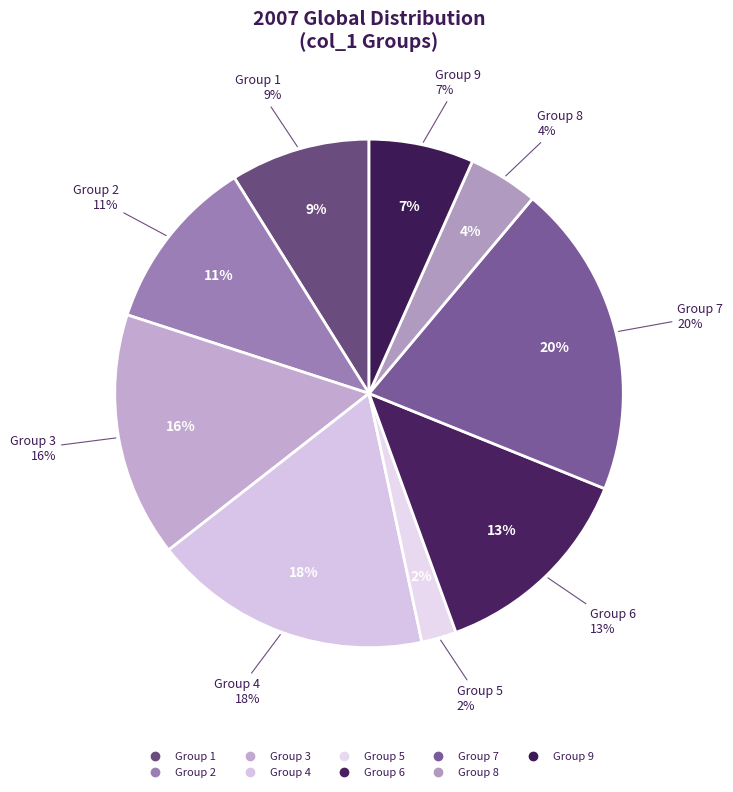

Is 5 the majority of the pie?

No